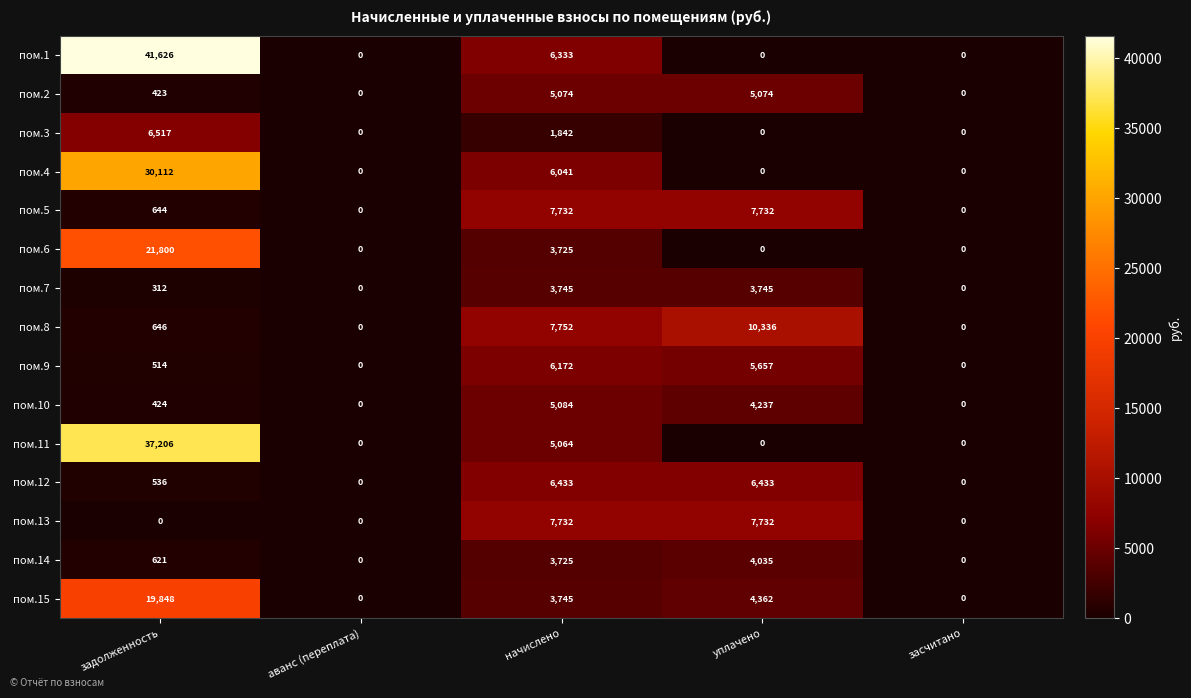

At which label does пом.8 reach its peak?

уплачено